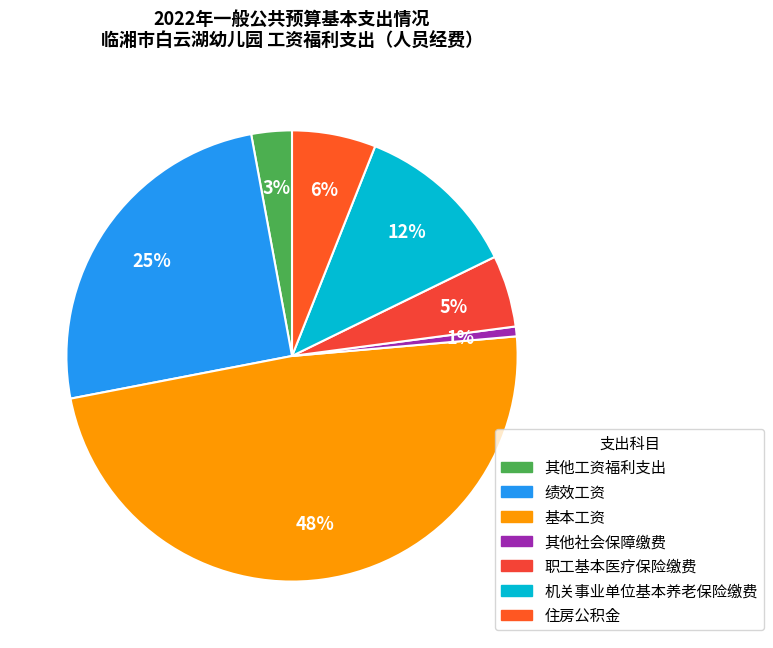

How much of the chart is everything except 住房公积金?

94.0%